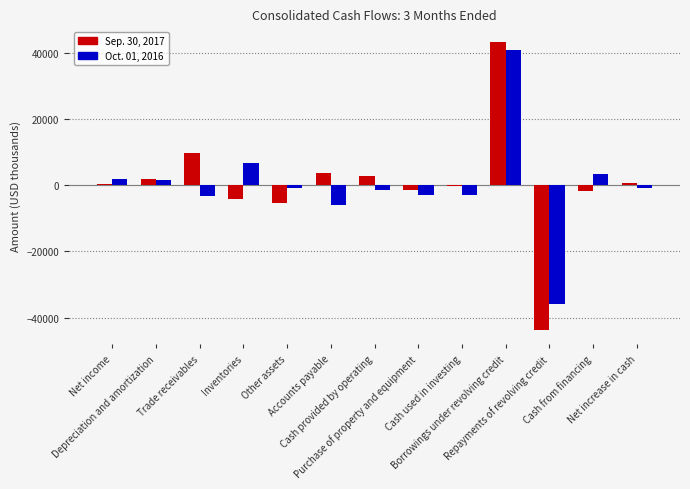

The value of Oct. 01, 2016 at Cash from financing is 3537. True or false?

True